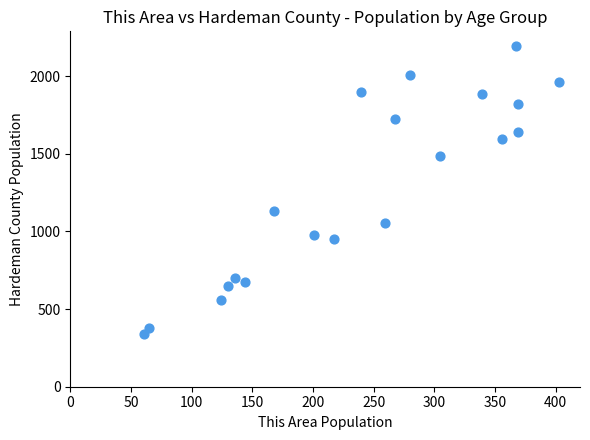

What is the range of Y values (max minus min)?

1857